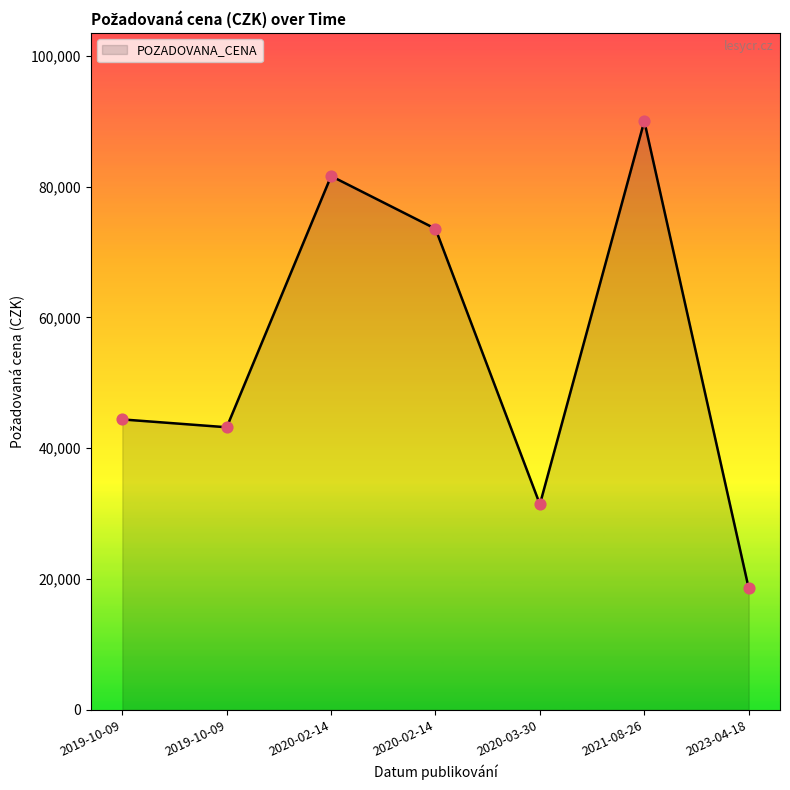

Between 2020-02-14 and 2019-10-09, which is larger?

2020-02-14